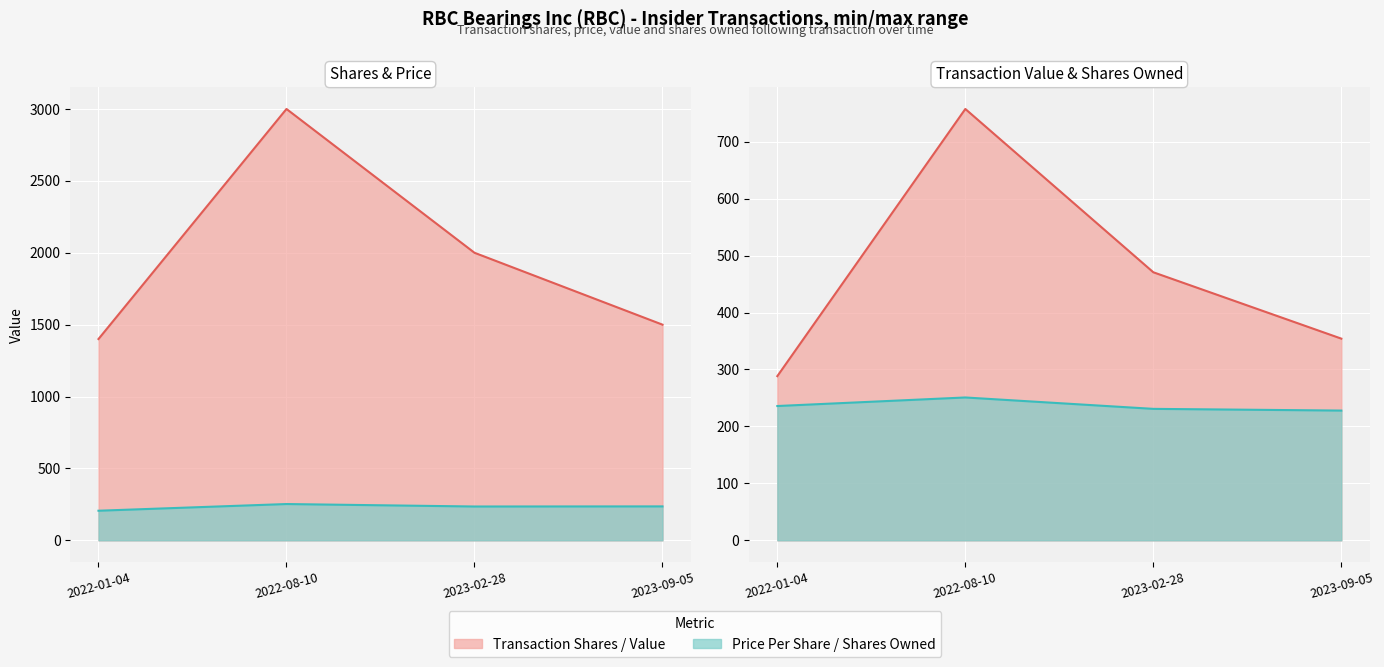

Where is the first local minimum for transactionPricePerShare?

2023-02-28